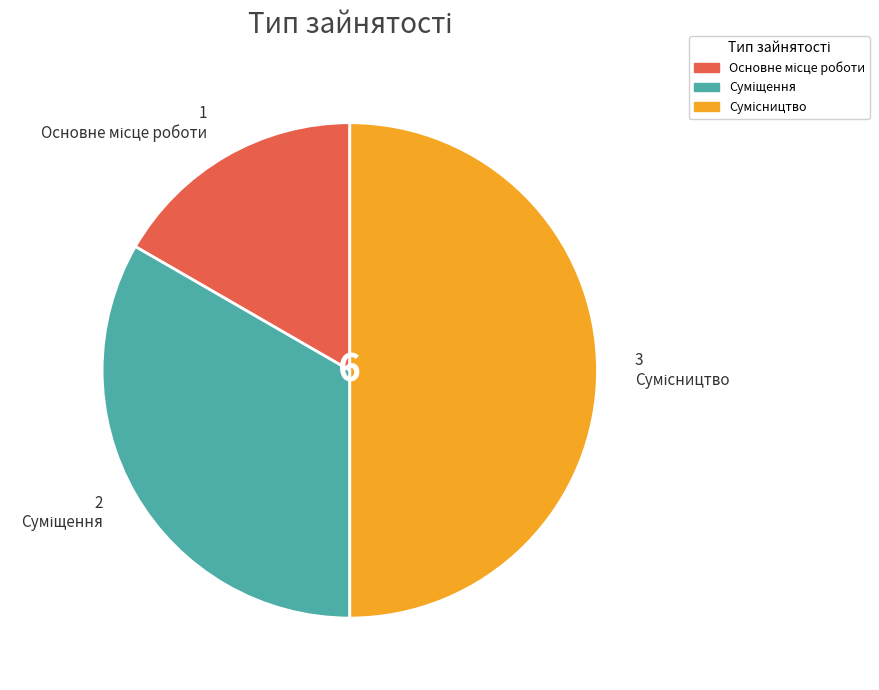

To the nearest percent, what is the difference between the largest and smallest slice percentages?

33%